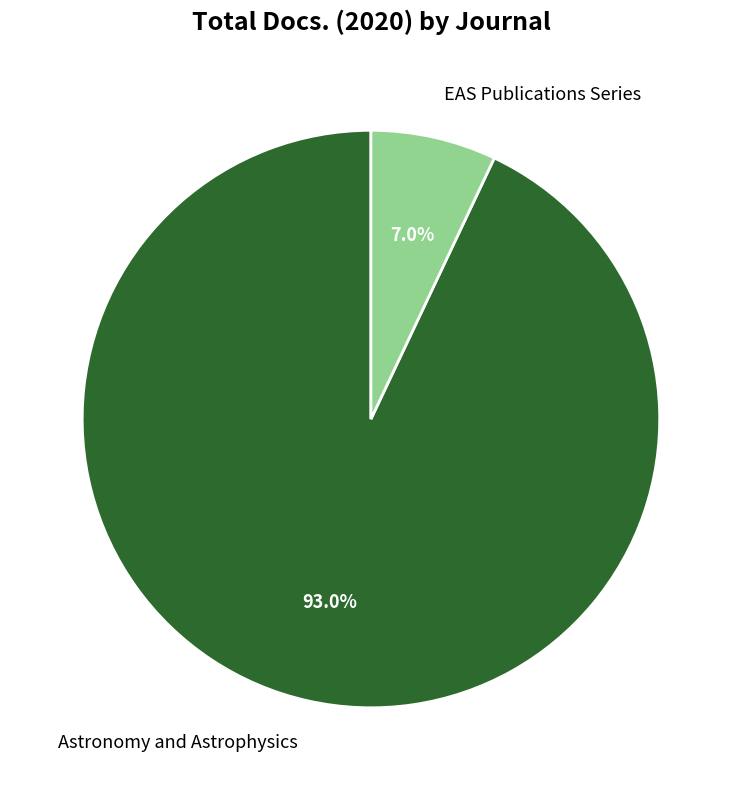

Between EAS Publications Series and Astronomy and Astrophysics, which is larger?

Astronomy and Astrophysics